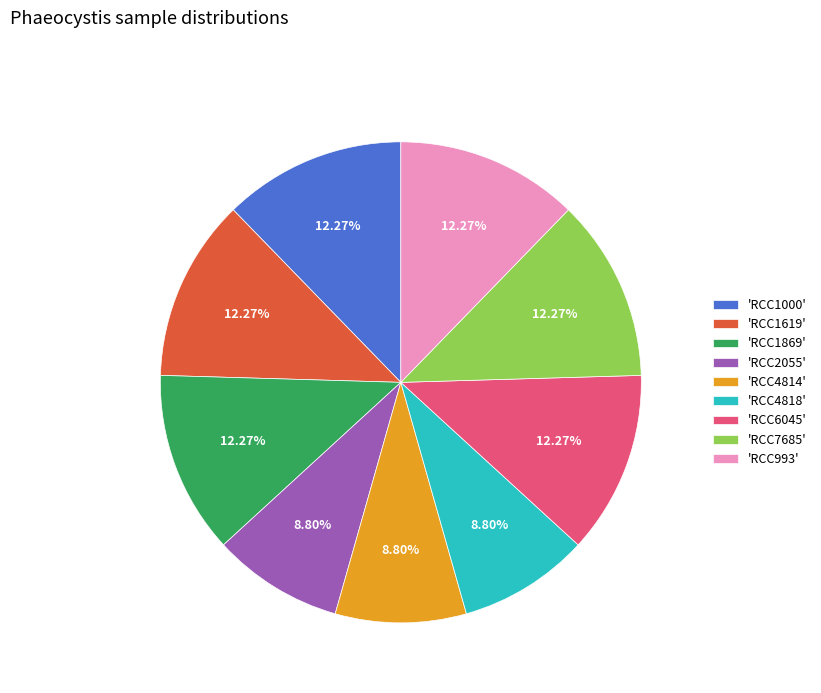

Do 'RCC1000' and 'RCC1619' together represent more than half of the pie?

No